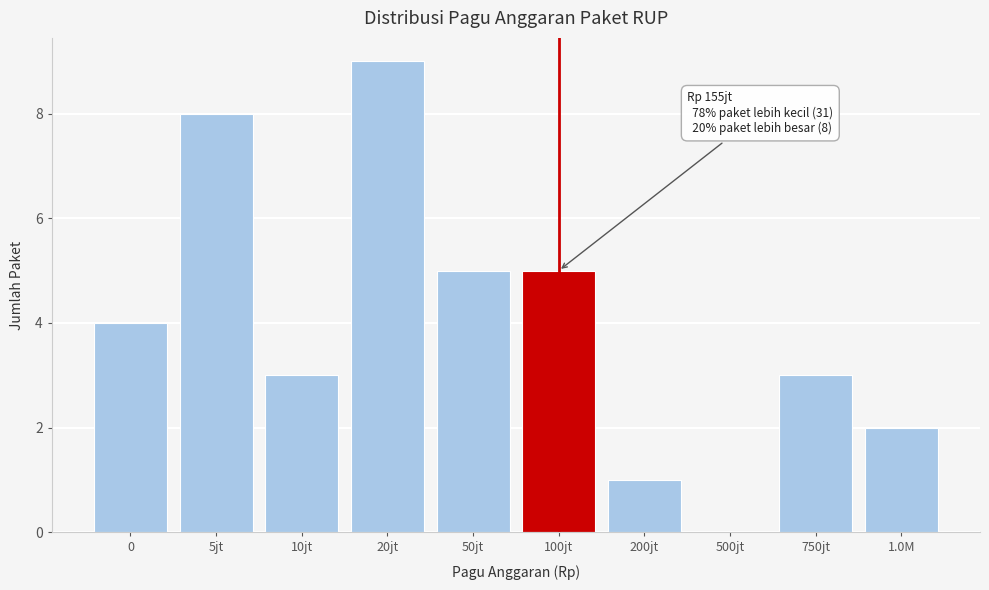

Reading left to right, extract all data points from this chart.

0=4	5jt=8	10jt=3	20jt=9	50jt=5	100jt=5	200jt=1	500jt=0	750jt=3	1.0M=2